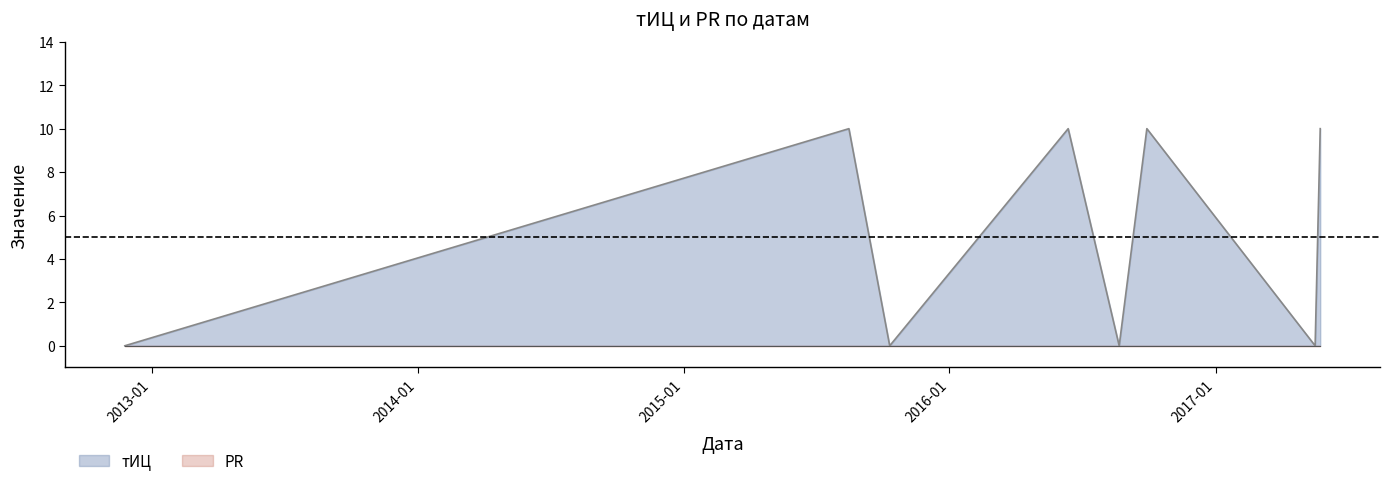

Where is the first local maximum?

2015-08-16